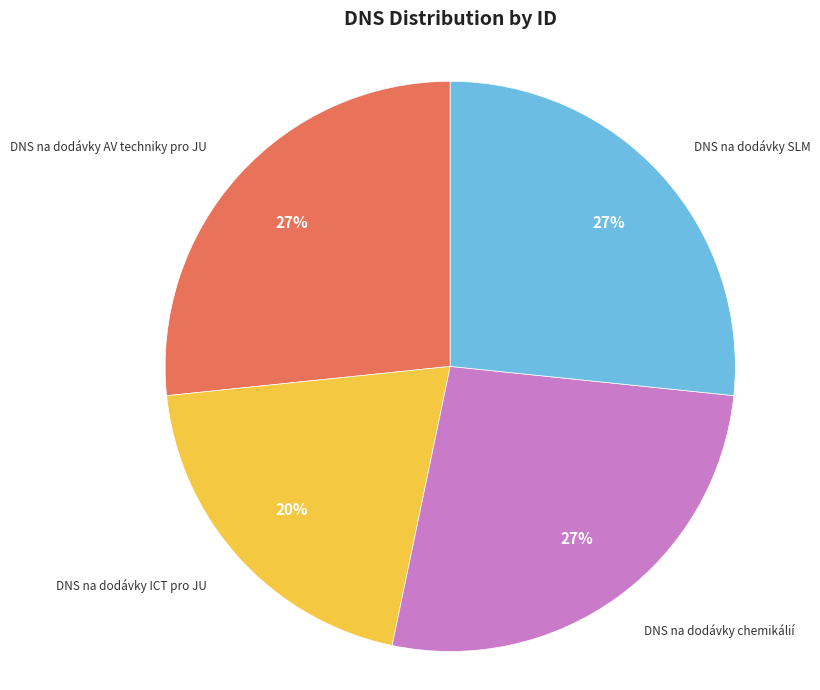

Does any single category account for the majority?

No